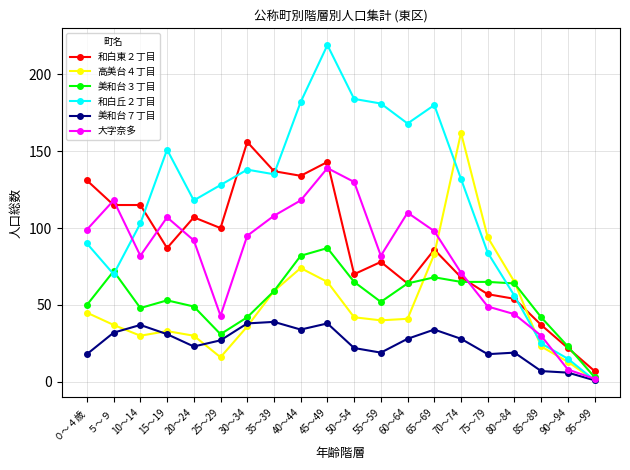

Which series changed the most between 55～59 and 75～79?

和白丘２丁目